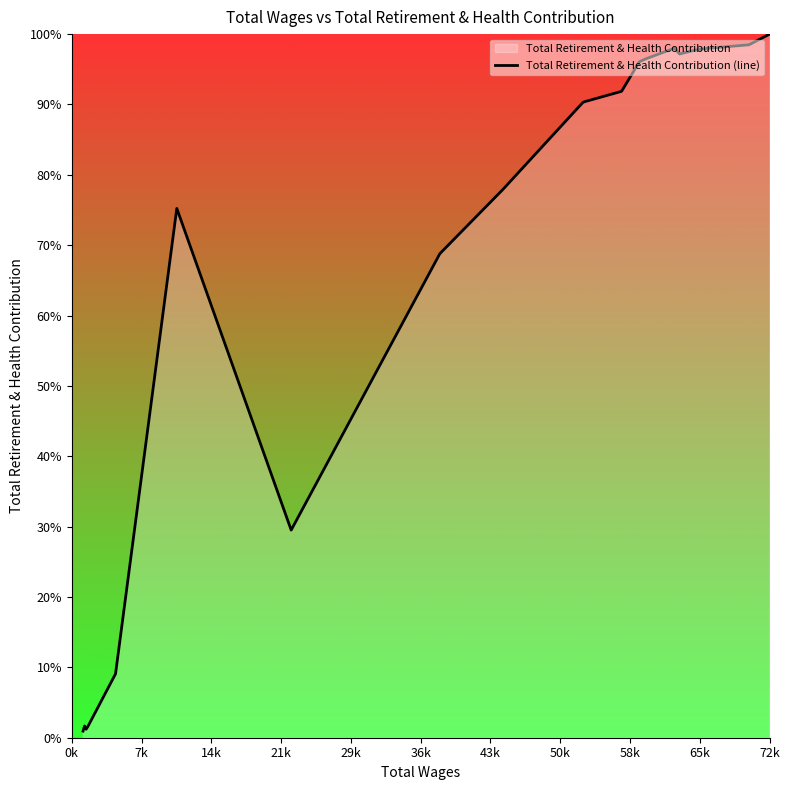

Does the chart display data point markers on the line(s)?

No